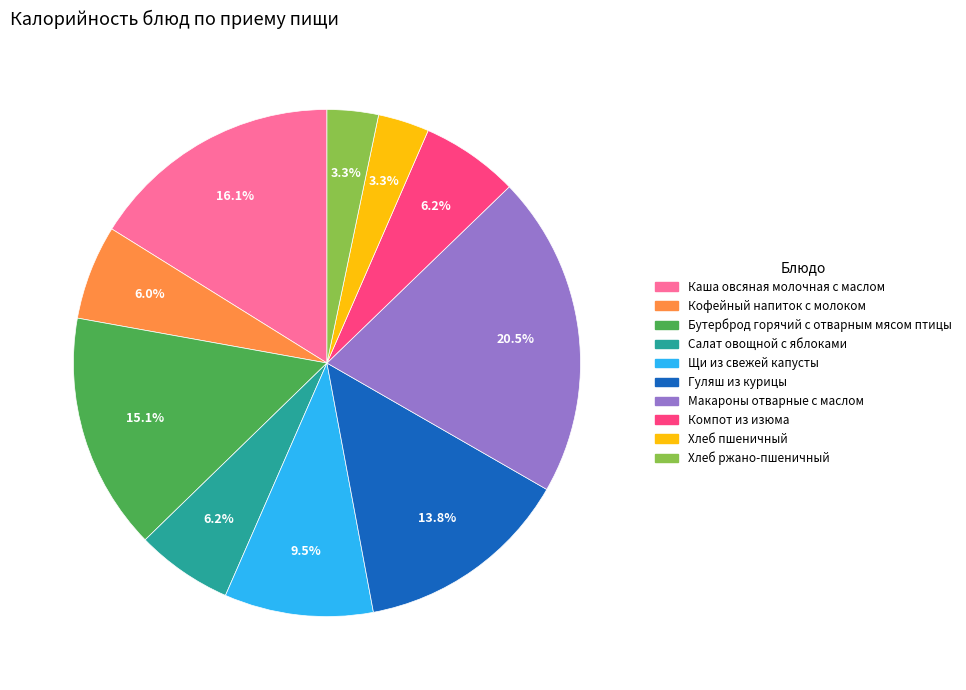

How many slices are in this pie chart?

10